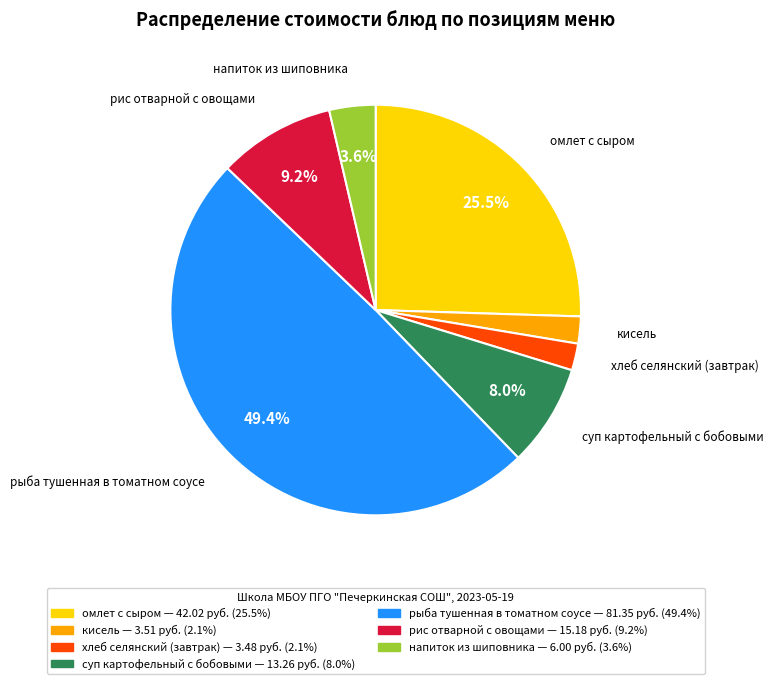

Which has a higher value, рыба тушенная в томатном соусе or омлет с сыром?

рыба тушенная в томатном соусе